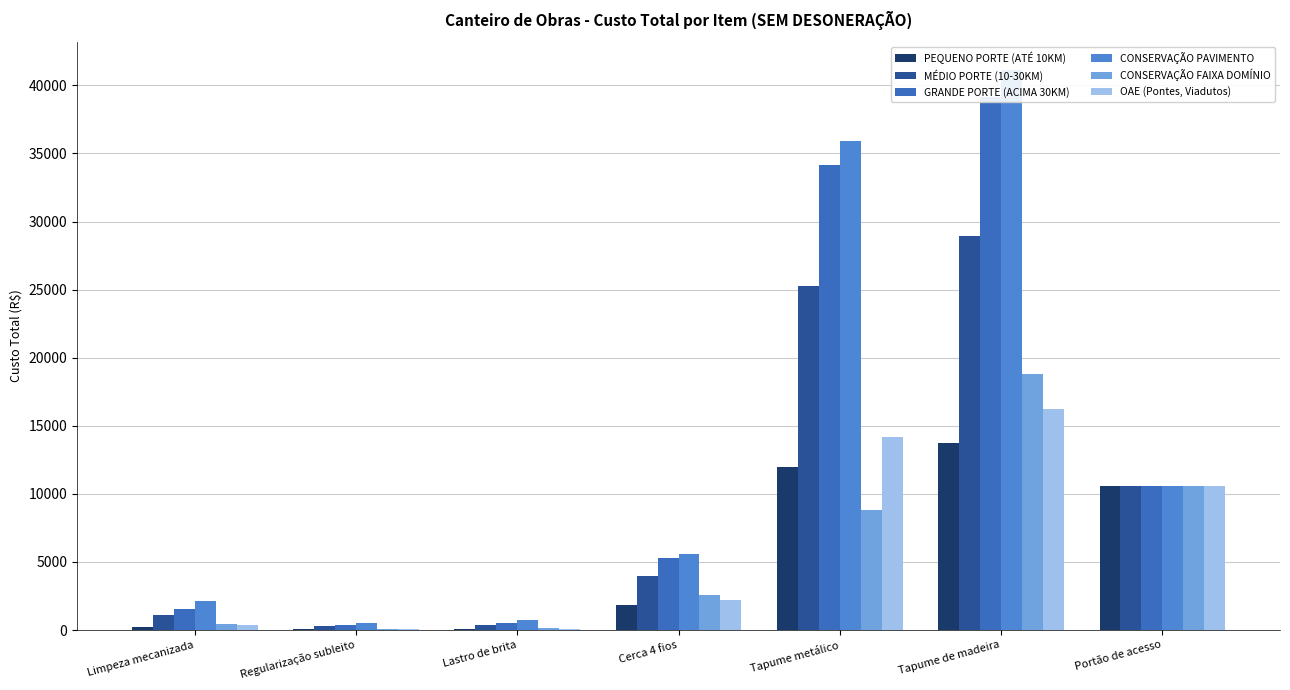

At which label does CONSERVAÇÃO PAVIMENTO reach its peak?

Tapume de madeira